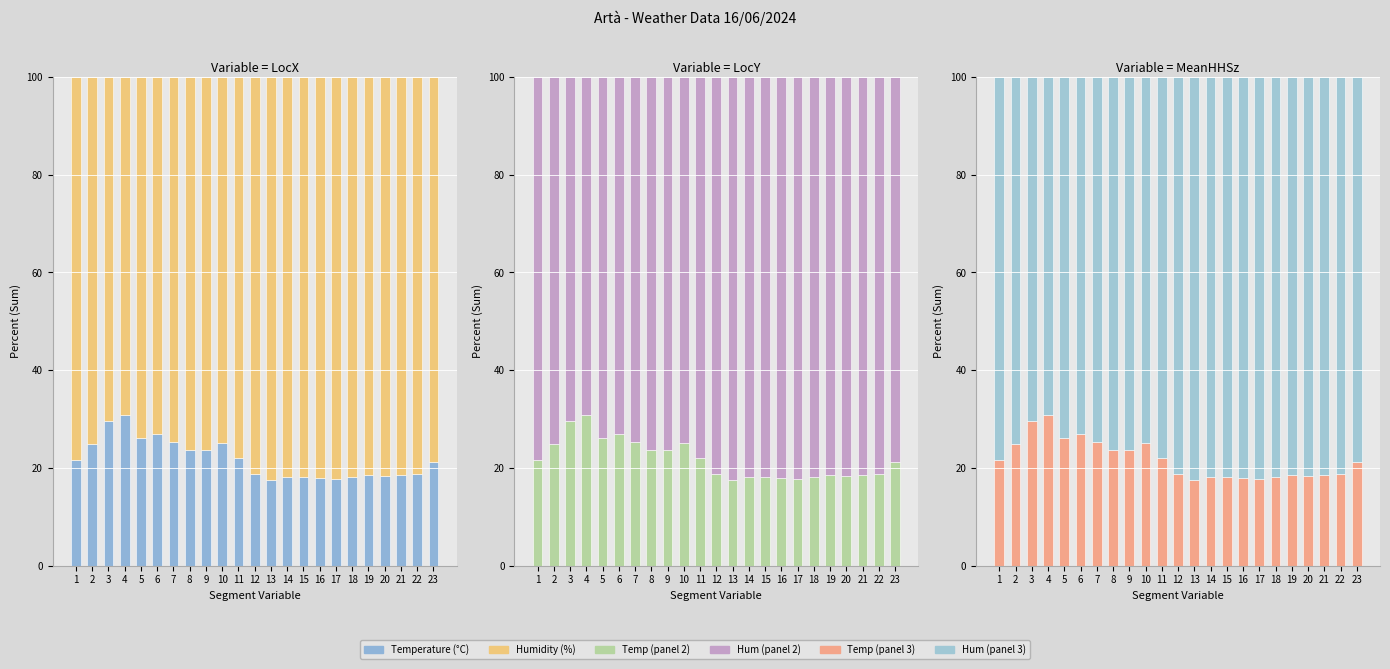

Rank the series by their average value, from highest to lowest.

Humidity (%), Temperature (°C)